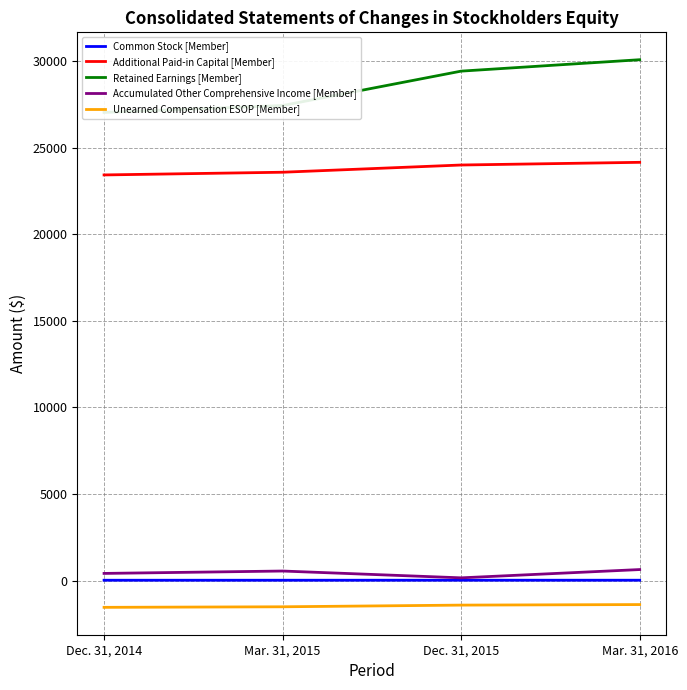

Where does the Additional Paid-in Capital [Member] series first go above 23992?

Mar. 31, 2016